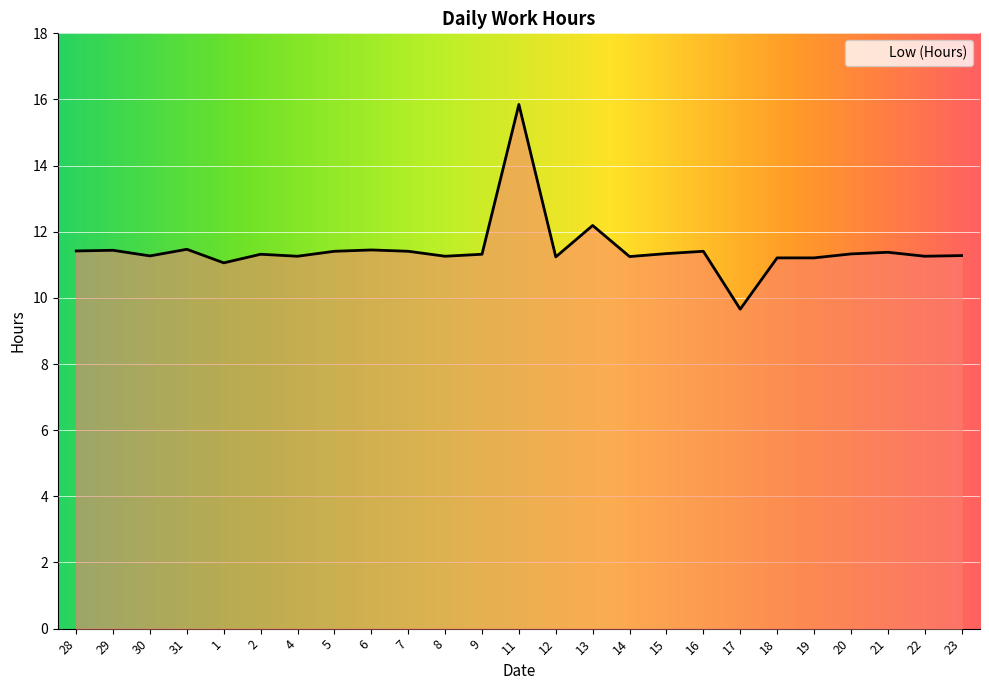

Which category has the highest value across all series?

11